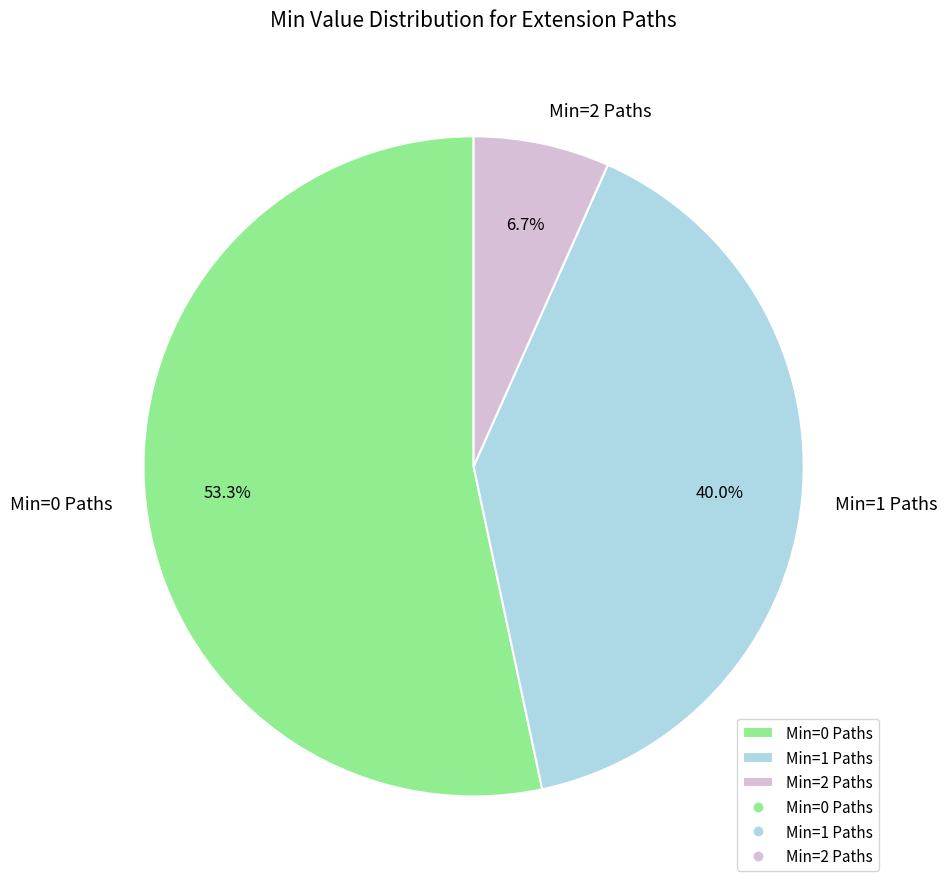

Which category accounts for the majority?

Min=0 Paths